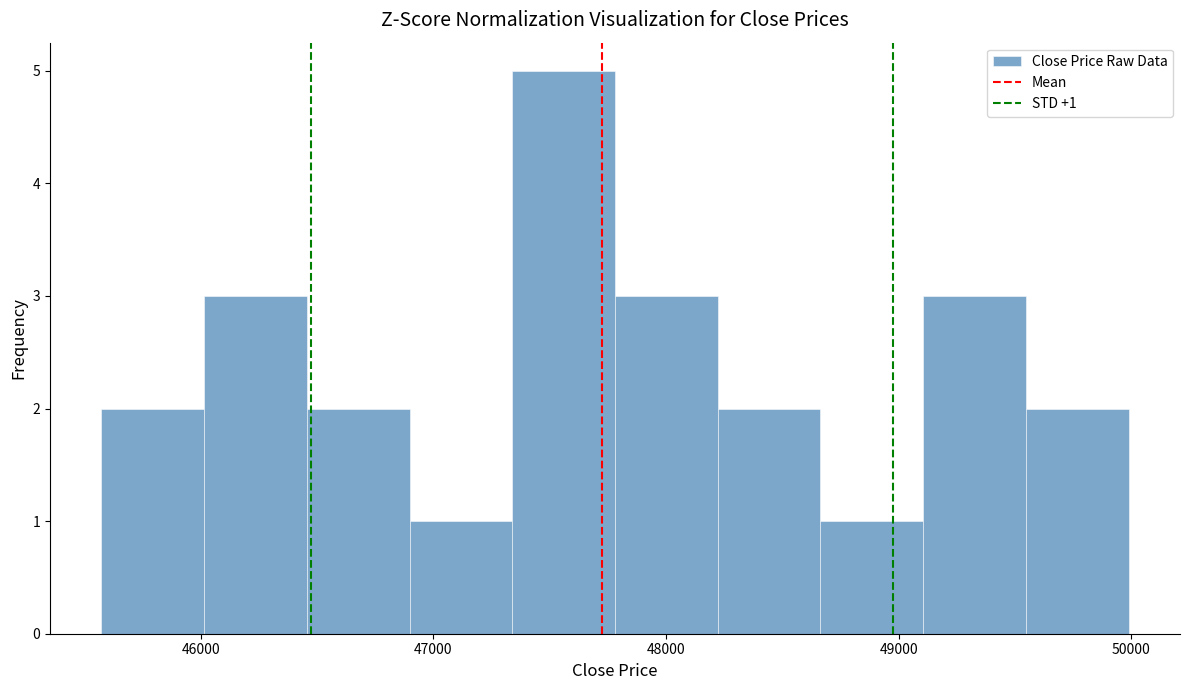

Which range on the x-axis has the tallest bar?

47300 to 47800